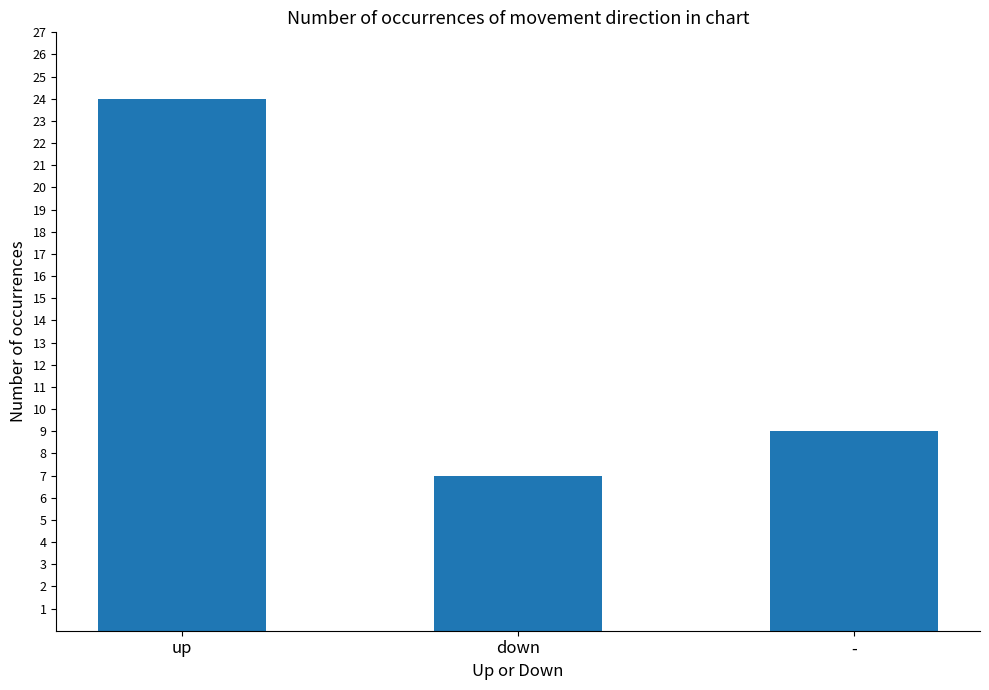

At which category does the chart reach its peak across all series?

up